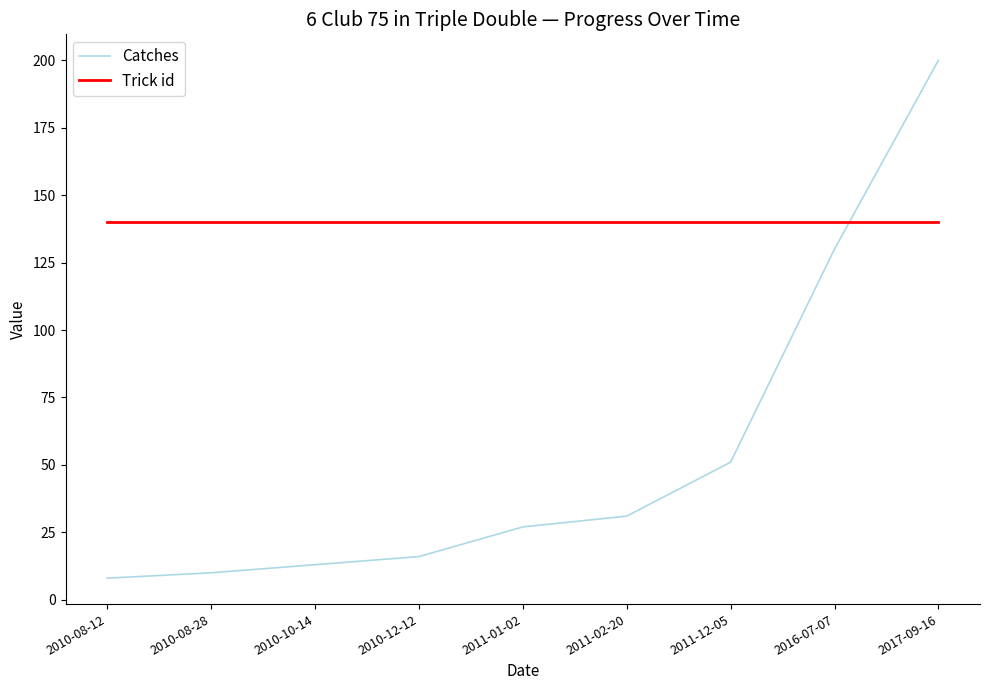

What value does the Trick id series have at 2010-12-12?

140